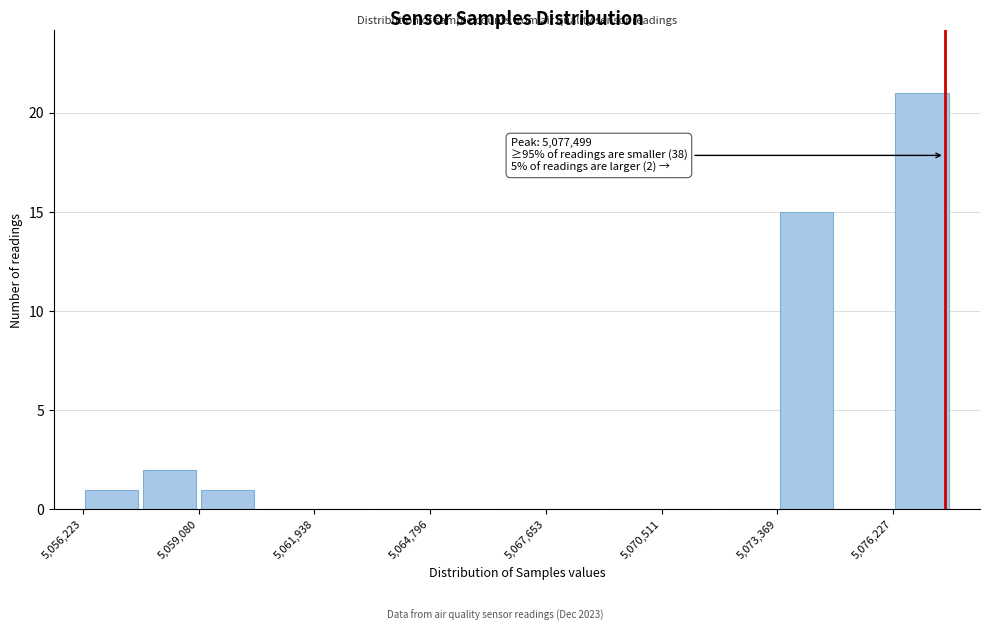

Read against the x-axis, roughly where is the centre of the tallest bar?

5077000